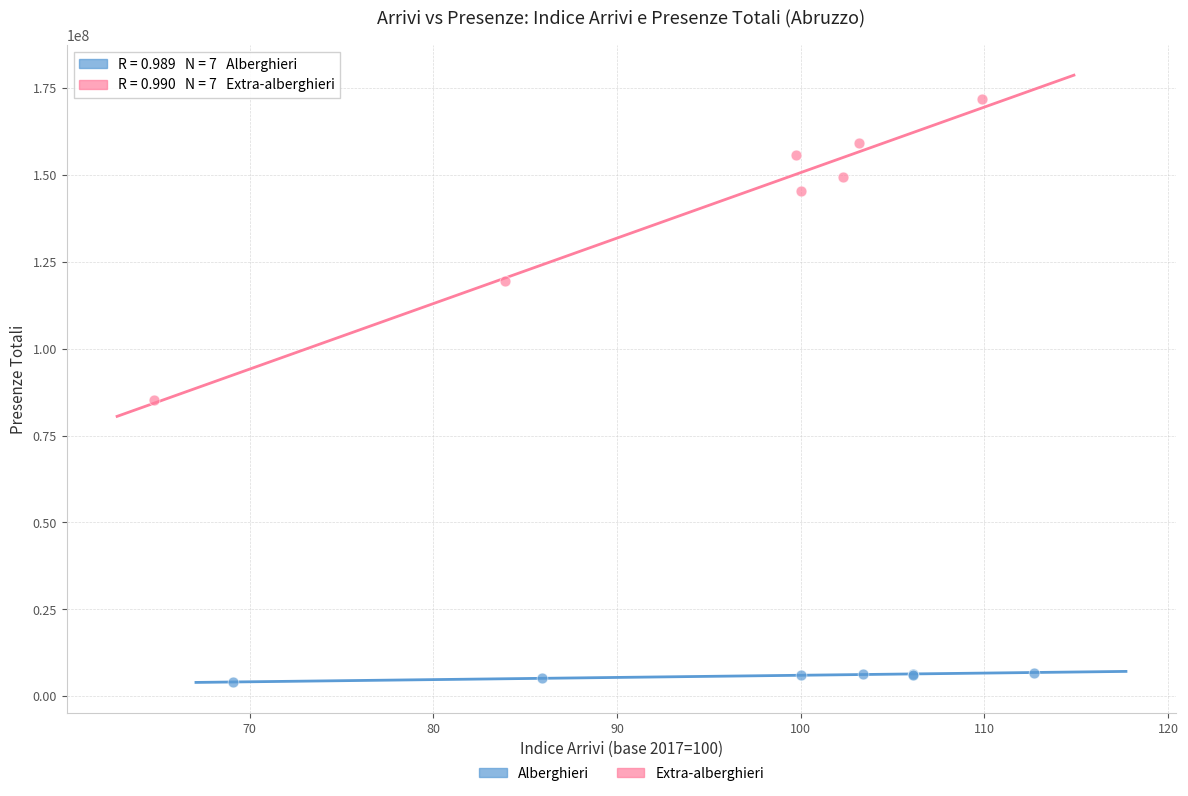

Which series reaches the maximum Y coordinate?

Extra-alberghieri